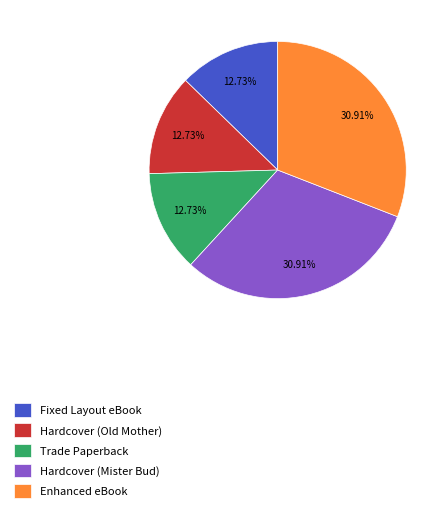

Does Hardcover (Old Mother) account for over 50% of the chart?

No